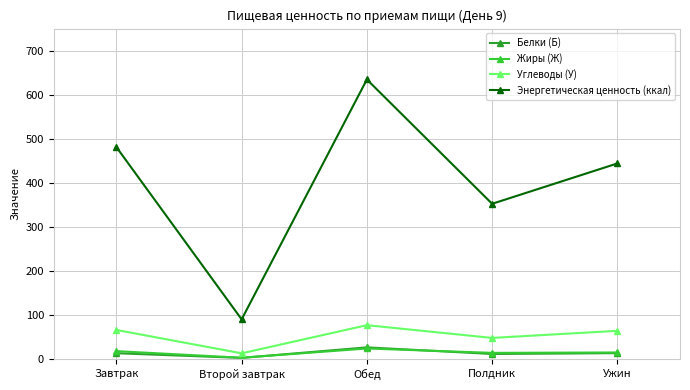

Where is the first local minimum for Белки (Б)?

Второй завтрак